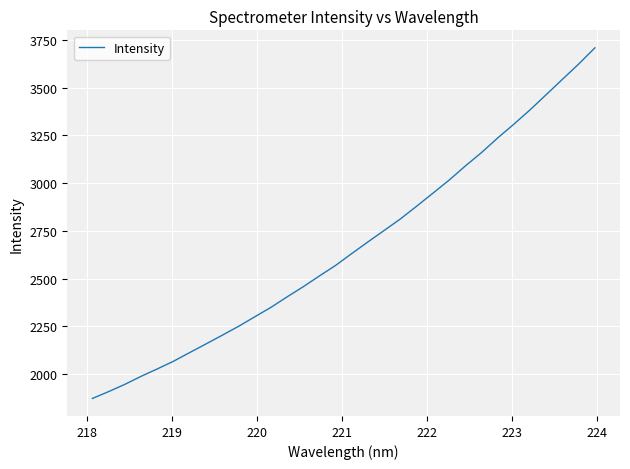

Does the chart have visible grid lines?

Yes